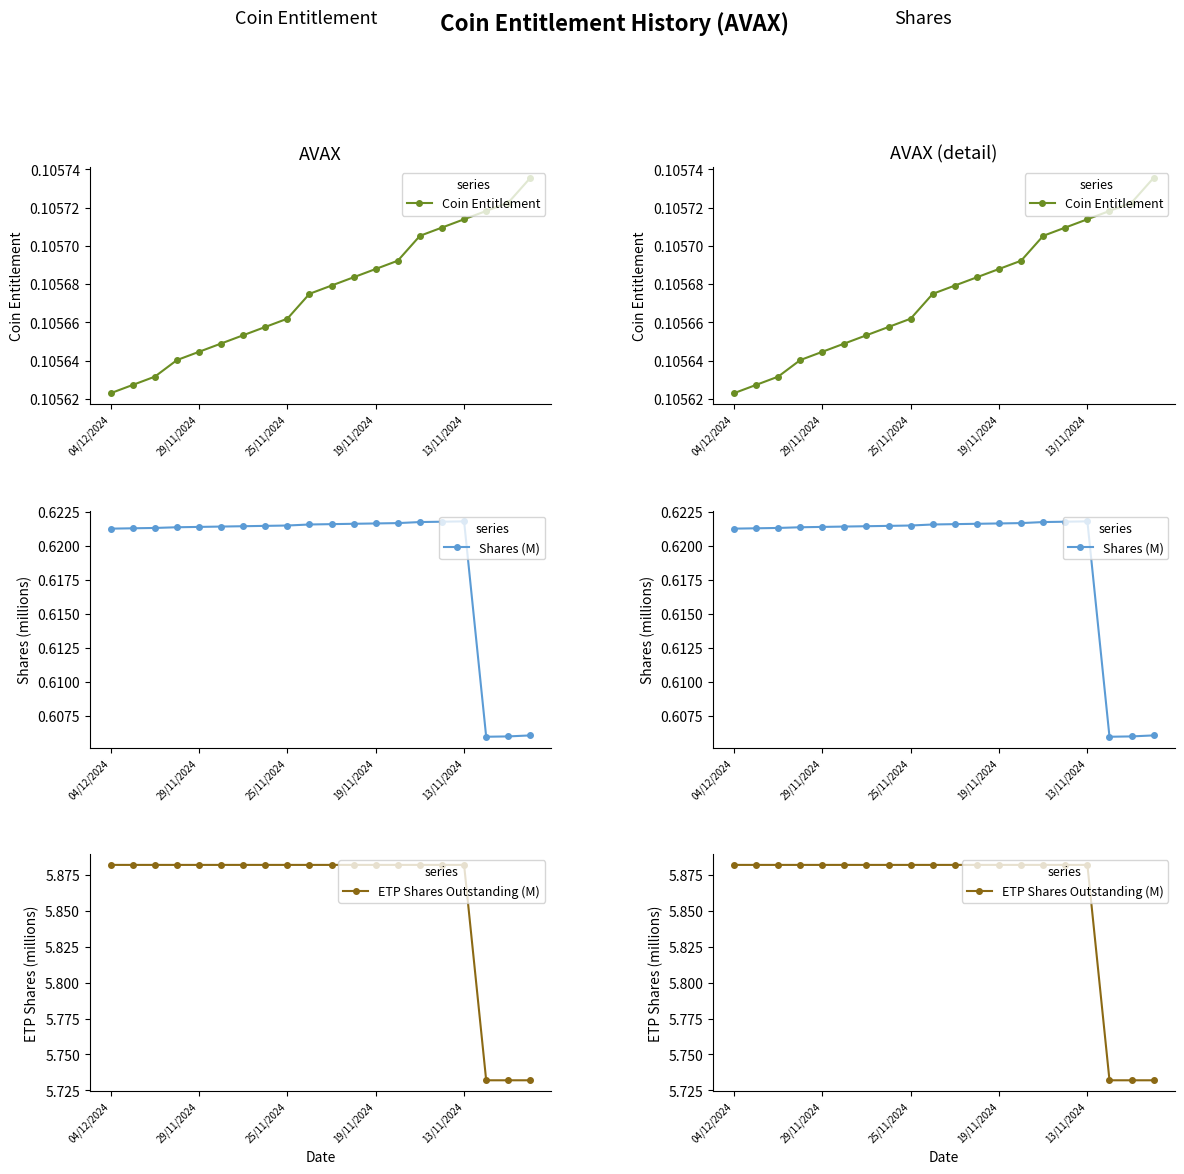

True or false: ETP Shares Outstanding (M) has a value of 10.3 at 25/11/2024.

False